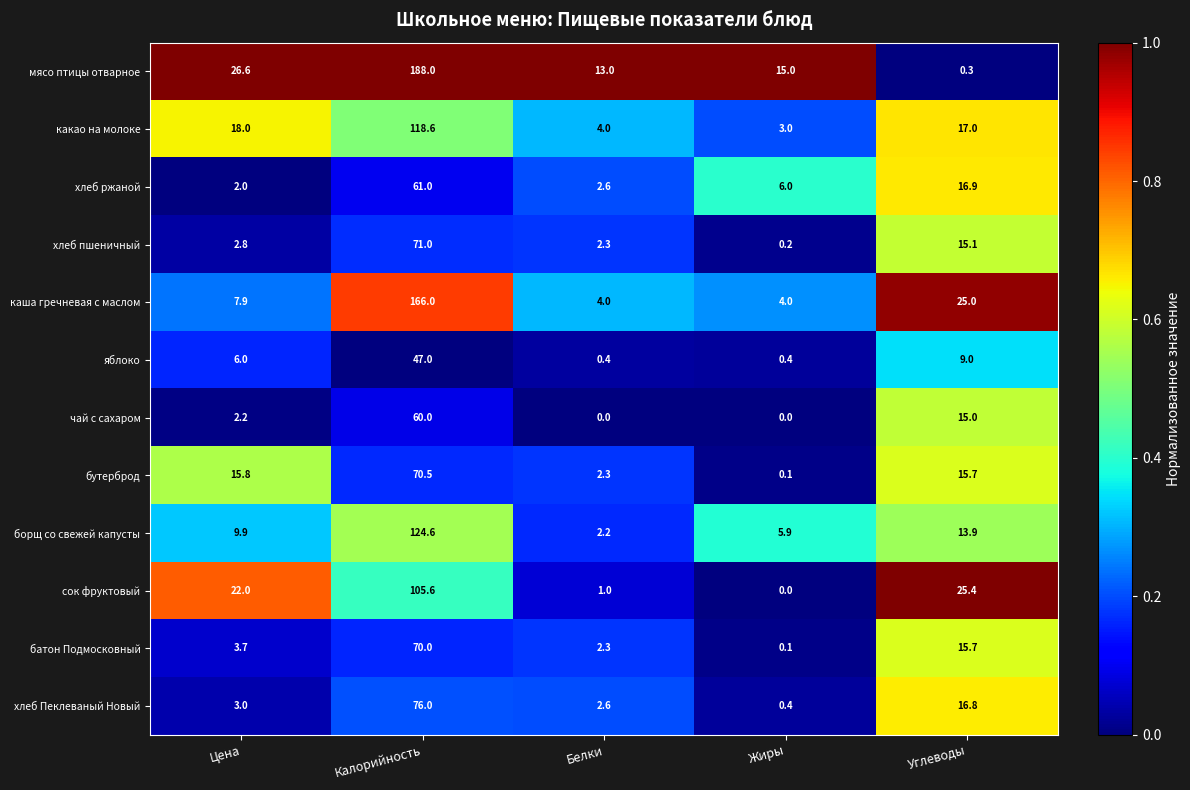

Which category has the highest value in the каша гречневая с маслом series?

Калорийность